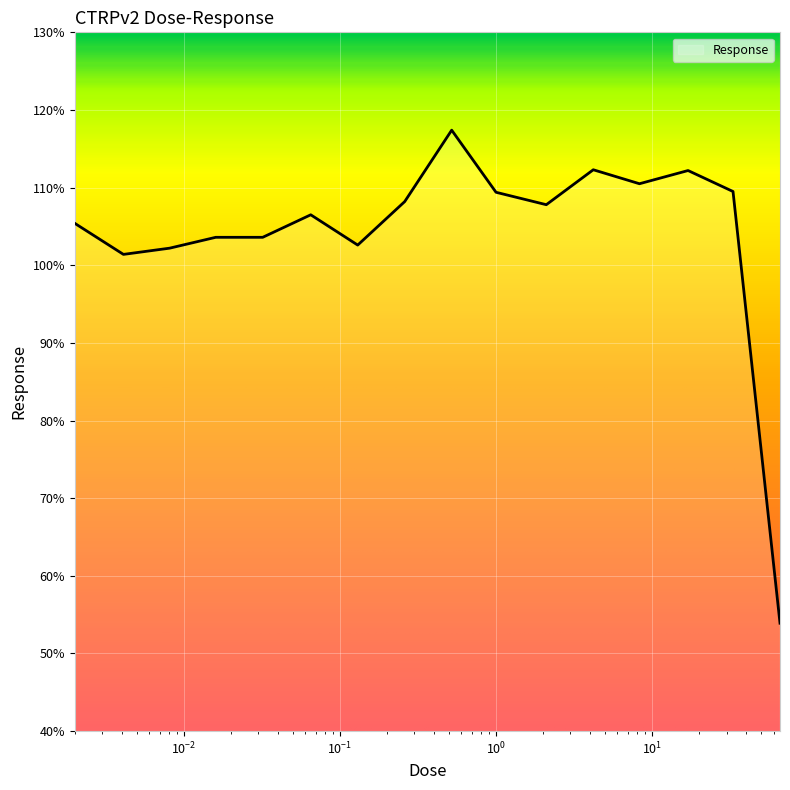

What is the minimum value shown in the chart?

53.9